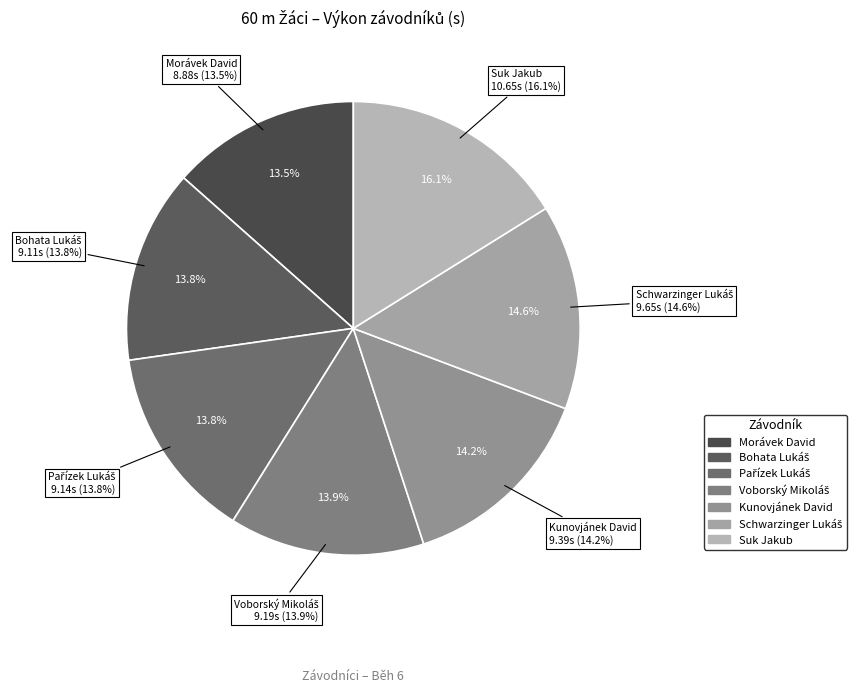

Is there a majority slice in this chart?

No